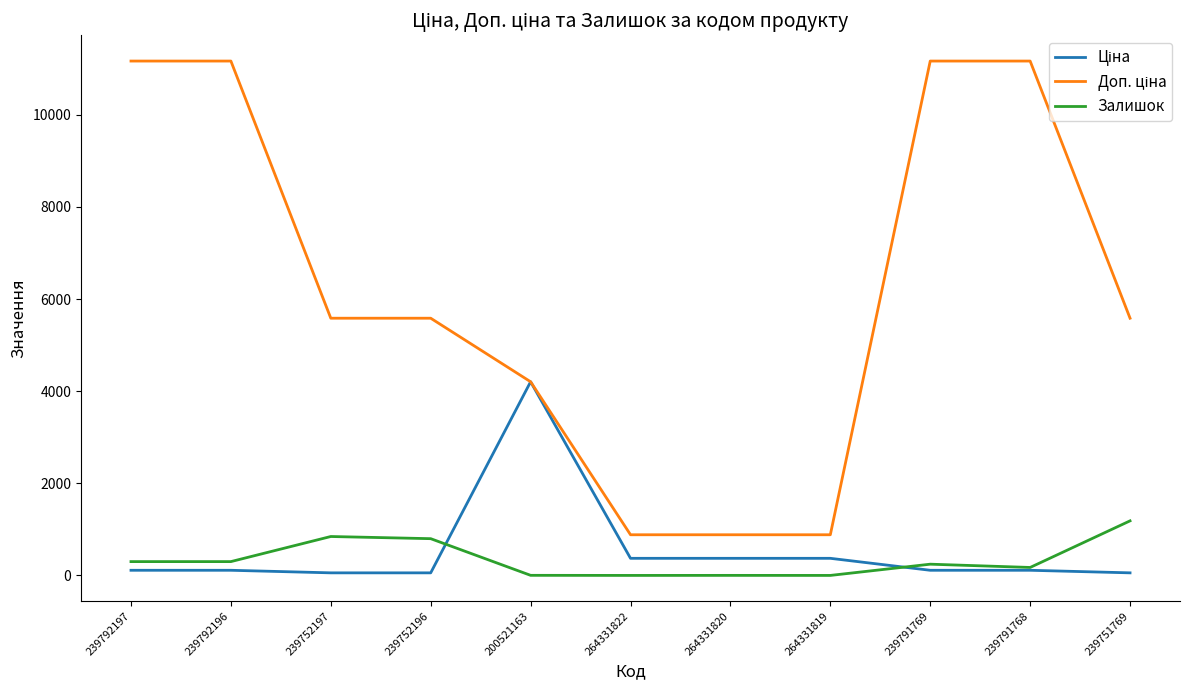

The value of Залишок at 264331819 is 489.4. True or false?

False